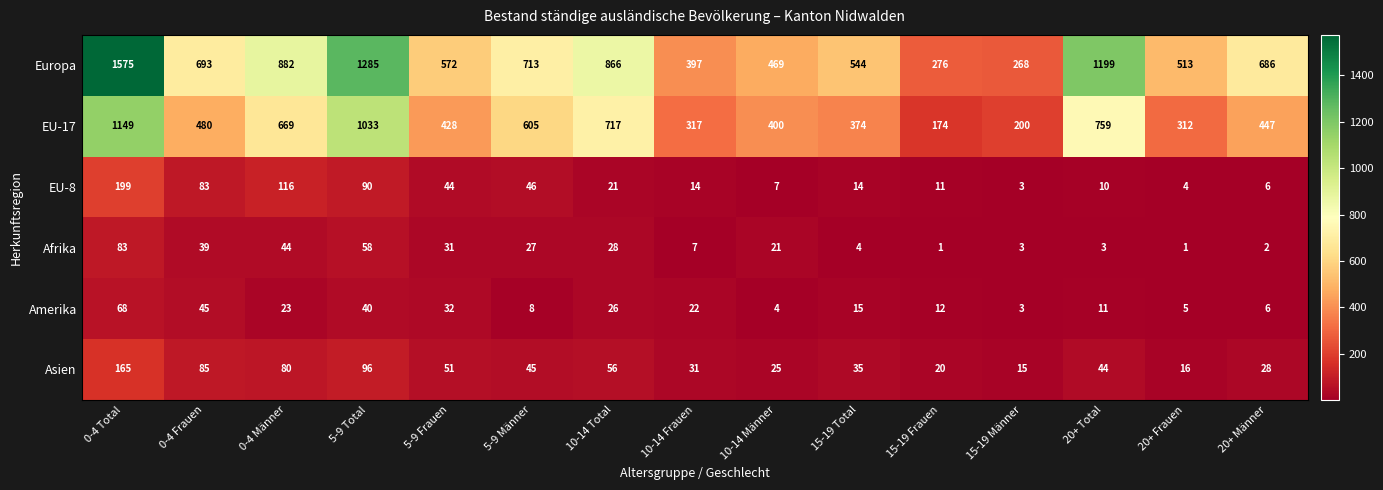

What value does the EU-17 series have at 5-9 Total?

1033